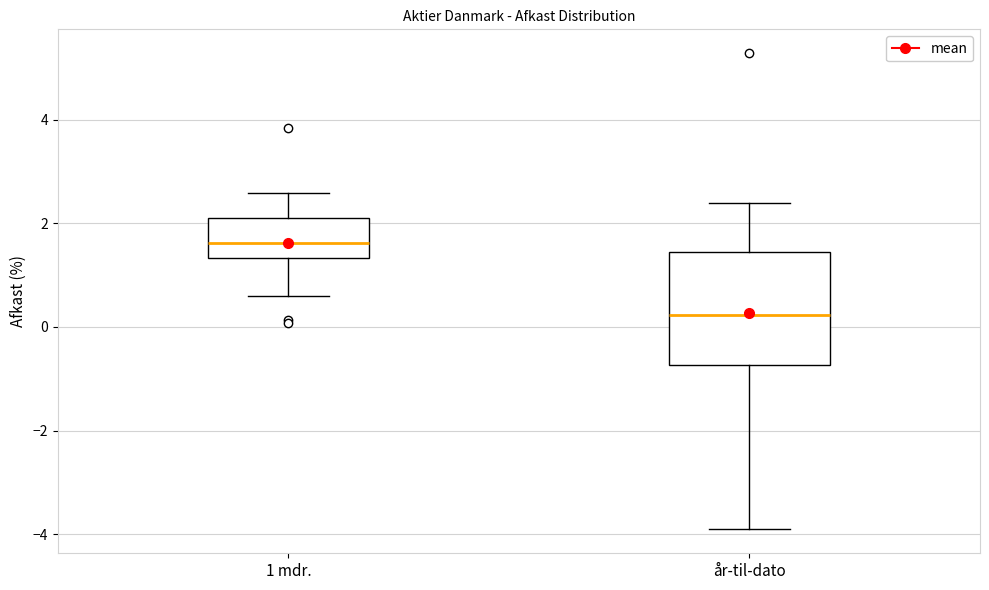

Reading left to right, read every box against the y-axis: the position of its median line, the range the box covers, and the ends of its whiskers. The values are not printed on the chart, so give them approximately, as read against the axis.

1 mdr.: median 1.6, box 1.4 to 2.0, whiskers 0.6 to 2.6
år-til-dato: median 0.2, box -0.8 to 1.4, whiskers -4.0 to 2.4